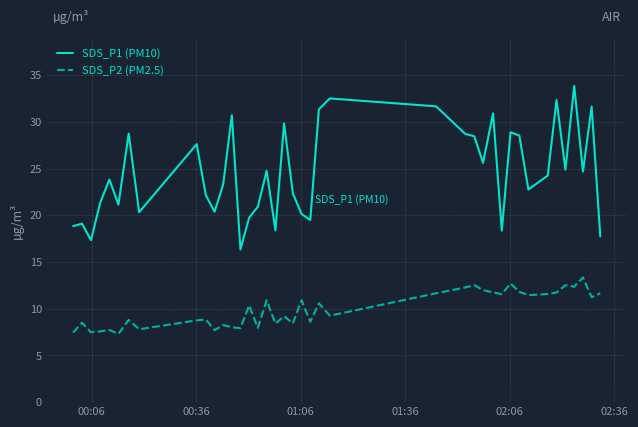

List the series in order of their peak value, highest first.

SDS_P1 (PM10), SDS_P2 (PM2.5)